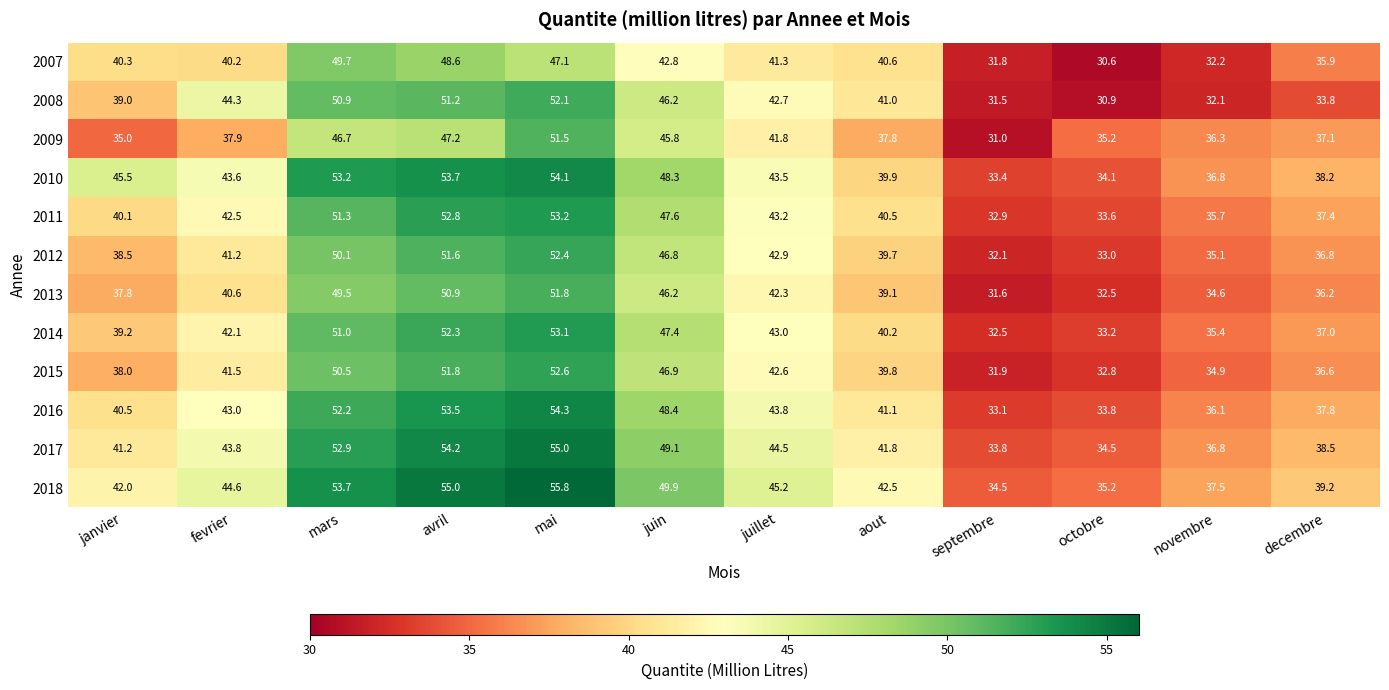

At which label does 2012 first exceed 41?

fevrier